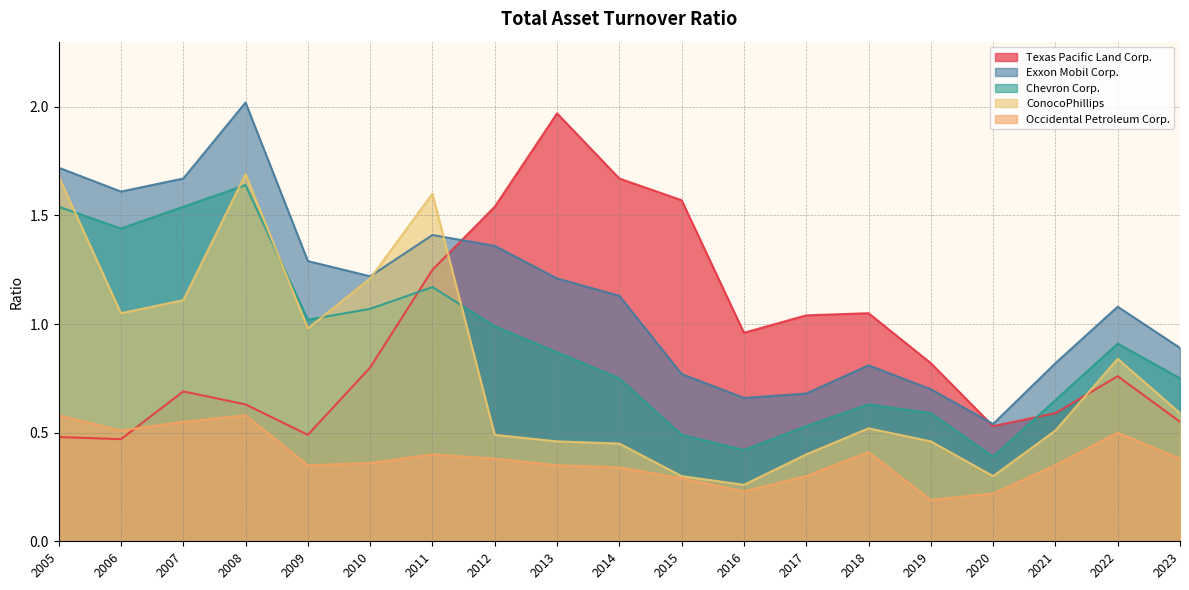

What is the maximum value shown in the chart?

2.0